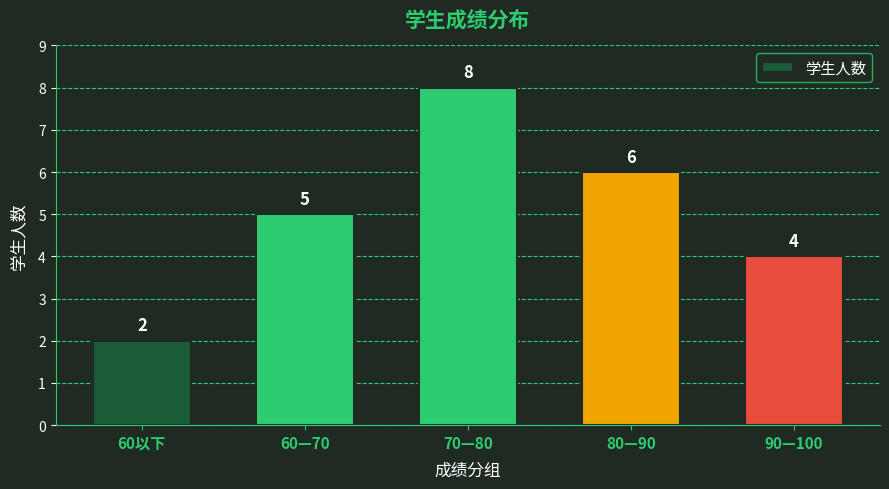

What is the label of the 5th bar from the right?

60以下